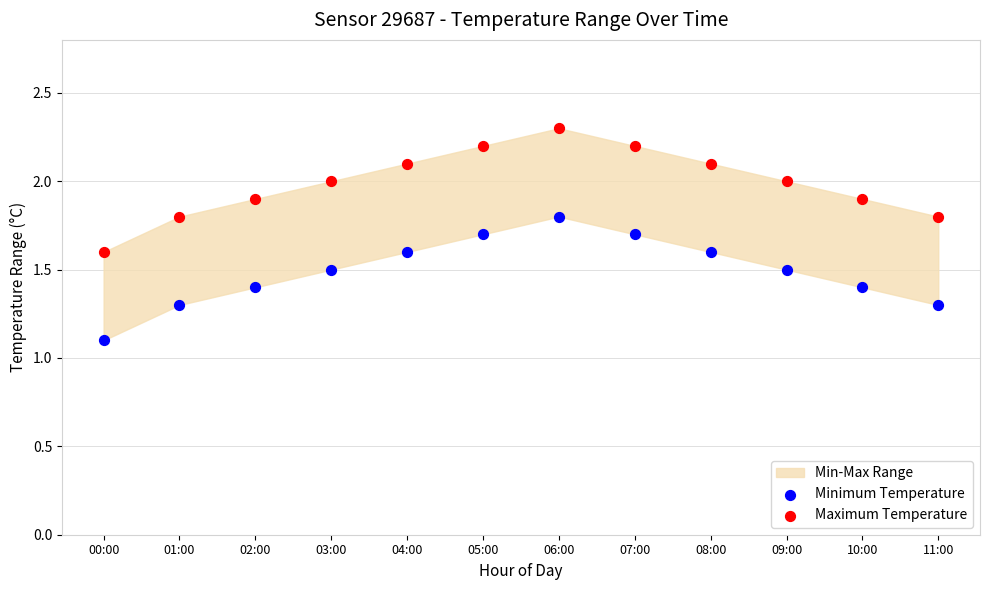

Which series reaches the maximum Y coordinate?

Maximum Temperature